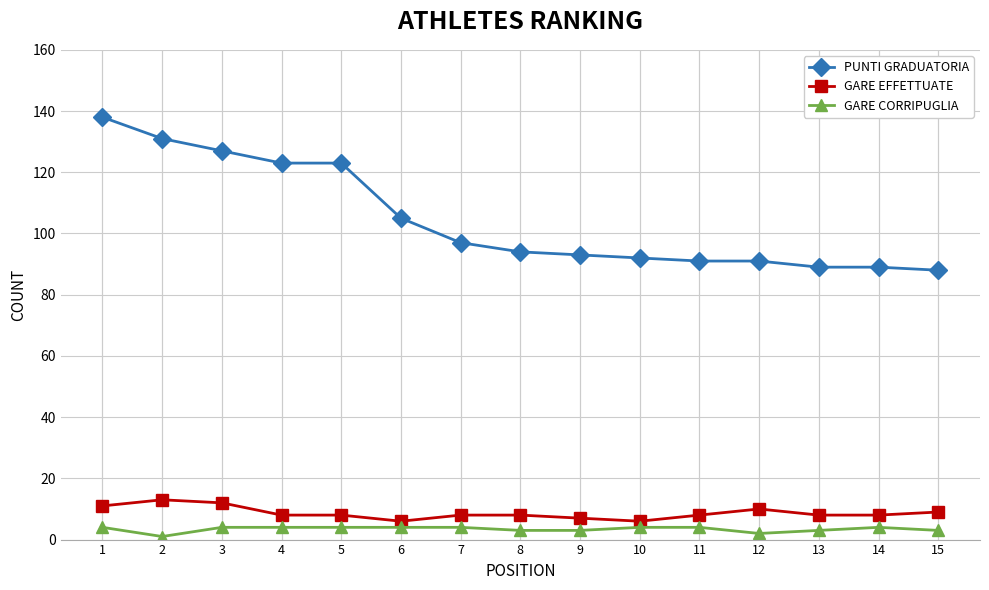

Count the number of data series in this chart.

3